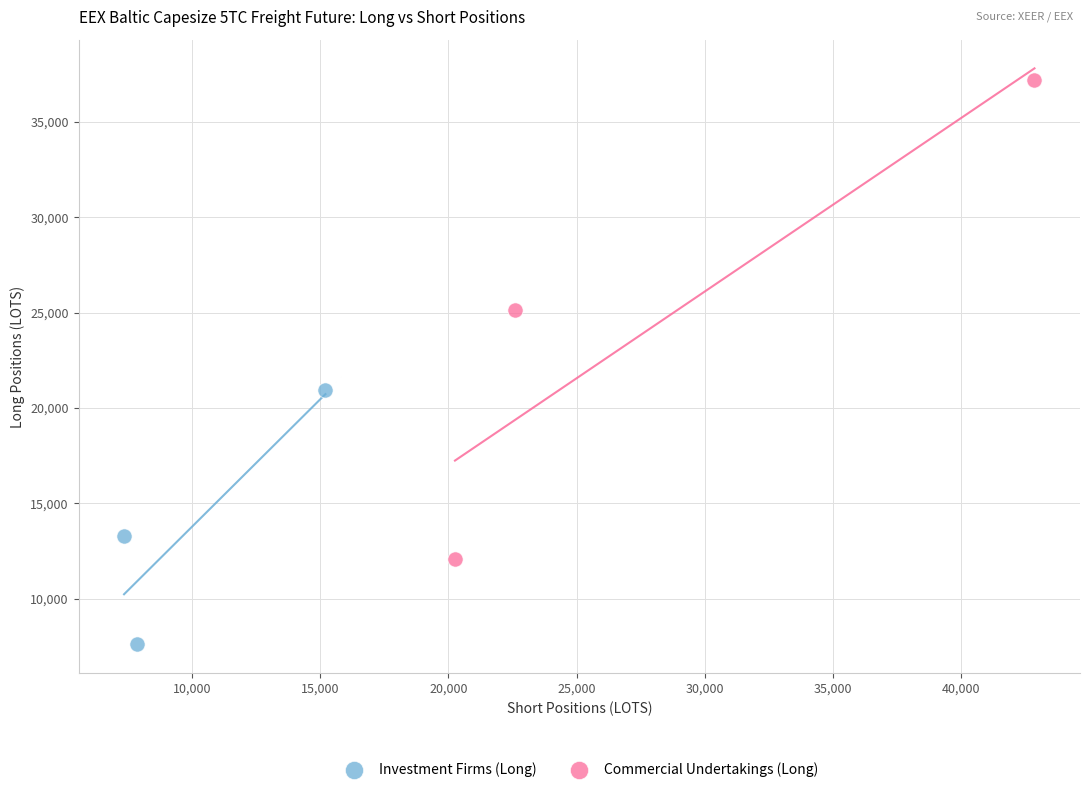

Which series reaches the minimum Y coordinate?

Investment Firms (Long)